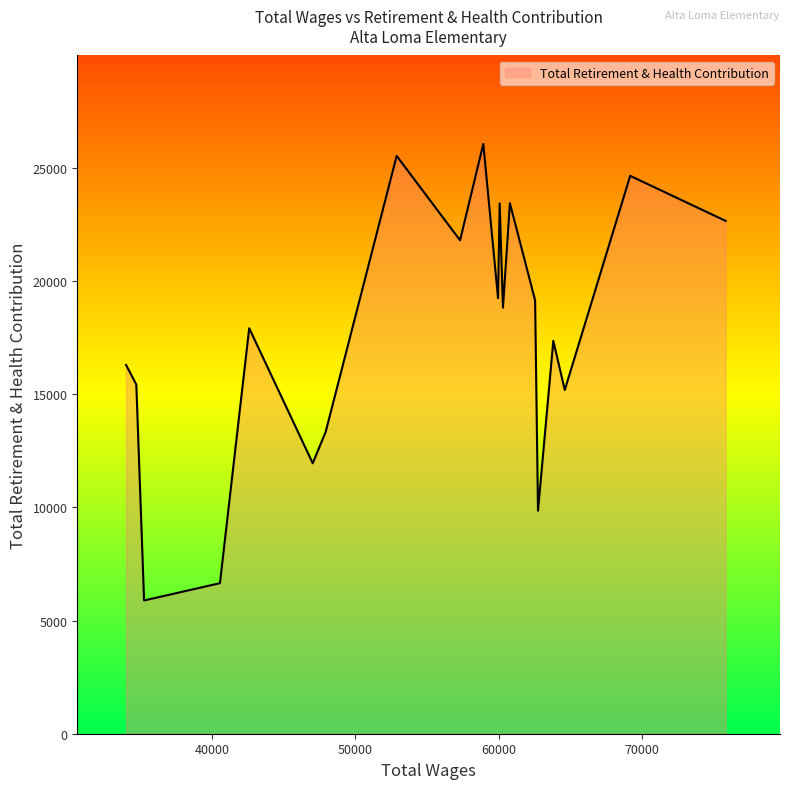

What is the difference between the maximum and minimum values?

20176